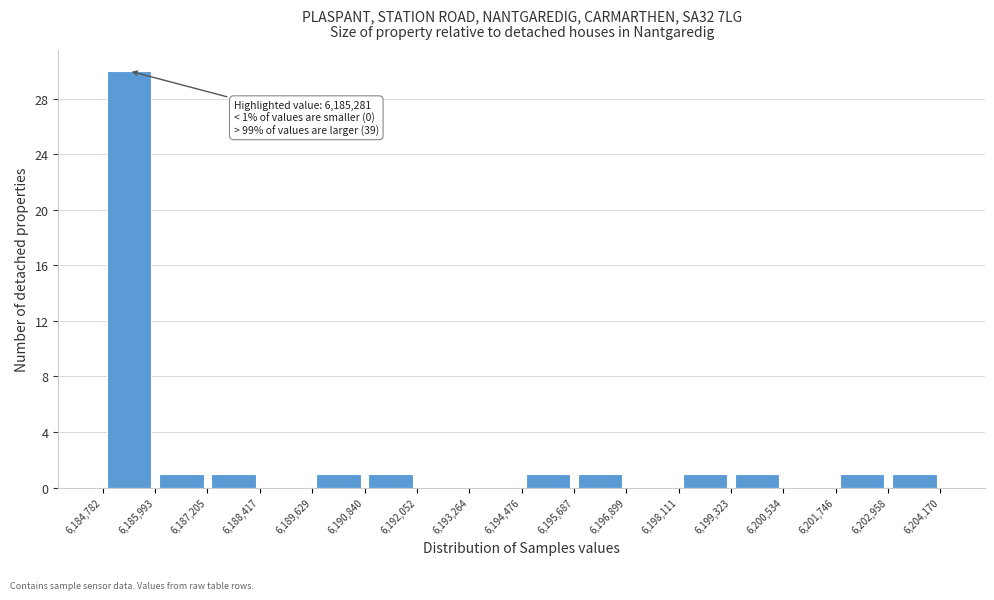

Over which range of the x-axis is the bar tallest?

6,184,782 to 6,185,993